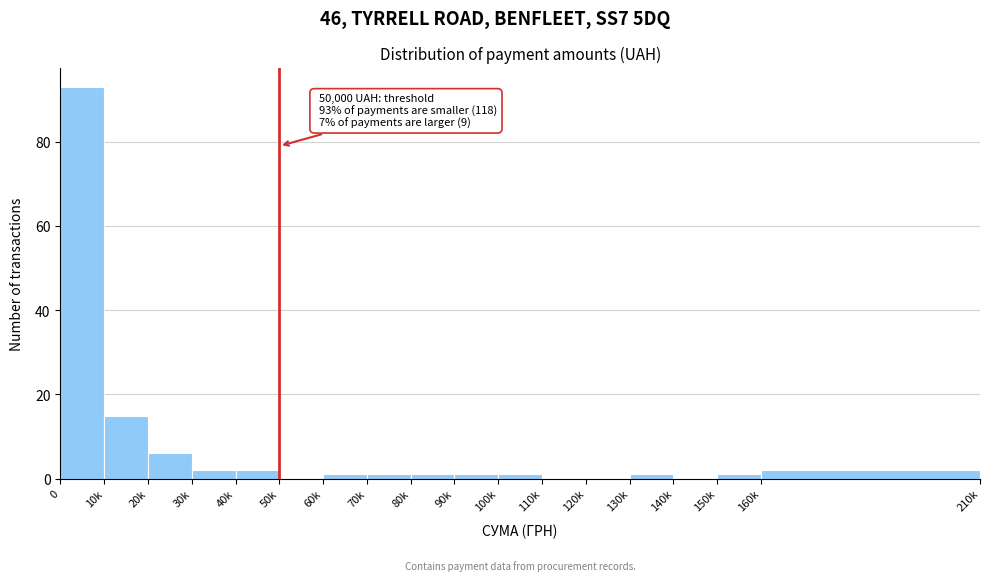

Reading left to right, extract all data points from this chart.

0=93	10k=15	20k=6	30k=2	40k=2	50k=0	60k=1	70k=1	80k=1	90k=1	100k=1	110k=0	120k=0	130k=1	140k=0	150k=1	160k=2